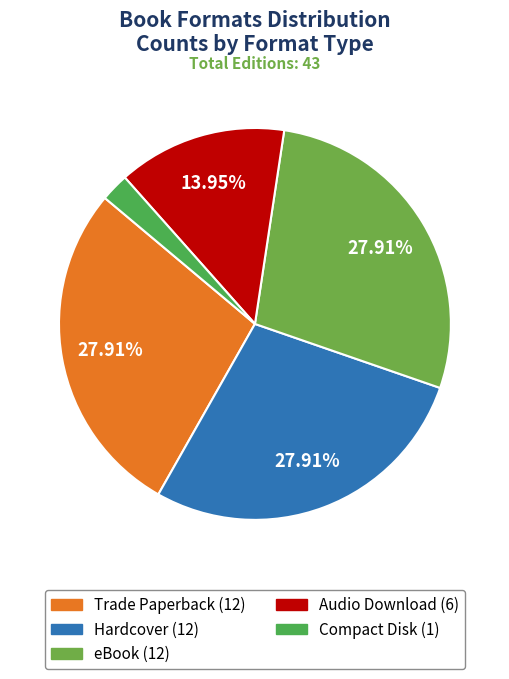

To the nearest percent, what is the combined percentage of Trade Paperback and eBook?

56%